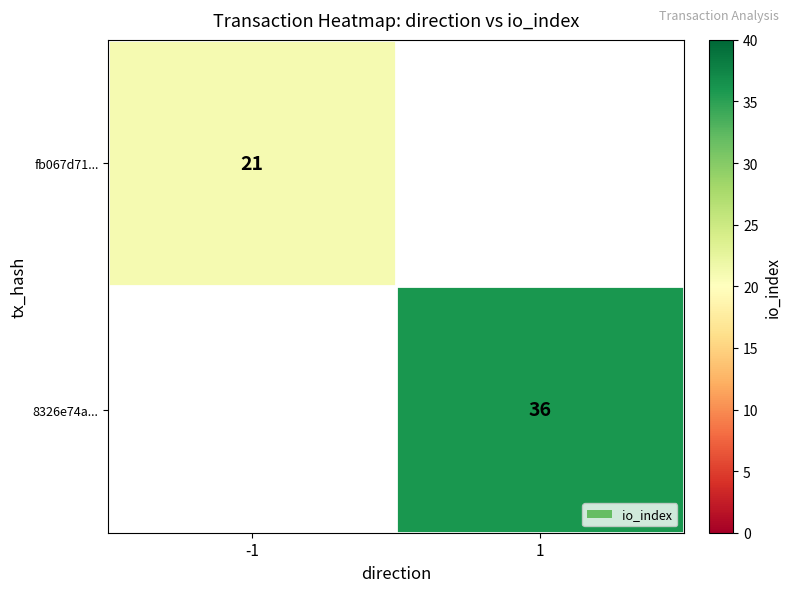

At which category does the chart reach its minimum across all series?

-1